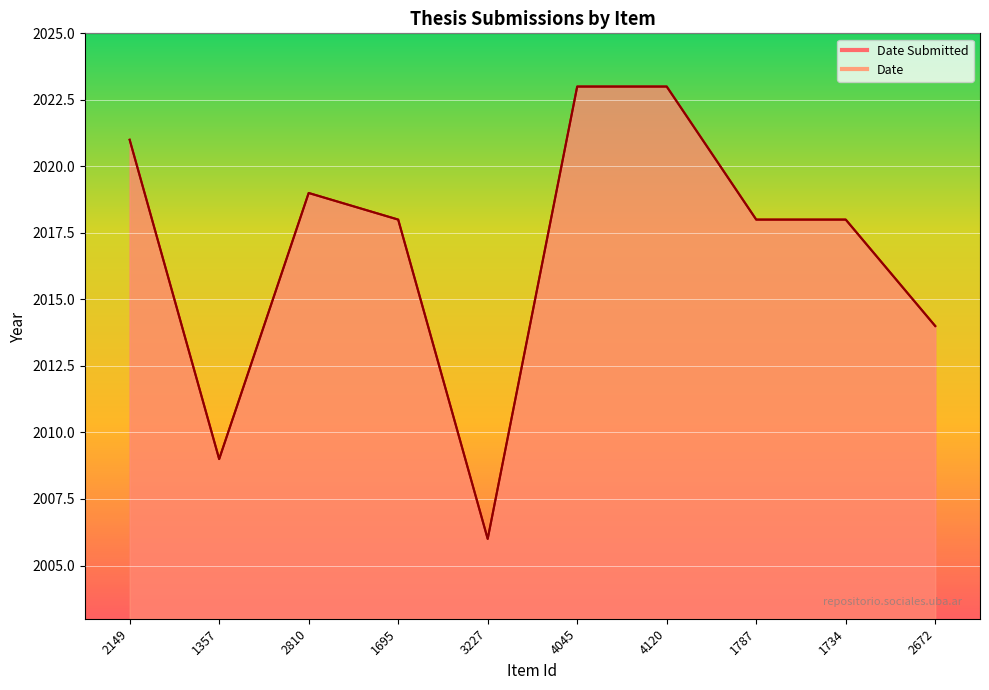

True or false: Date Submitted has a value of 2995 at 1357.

False